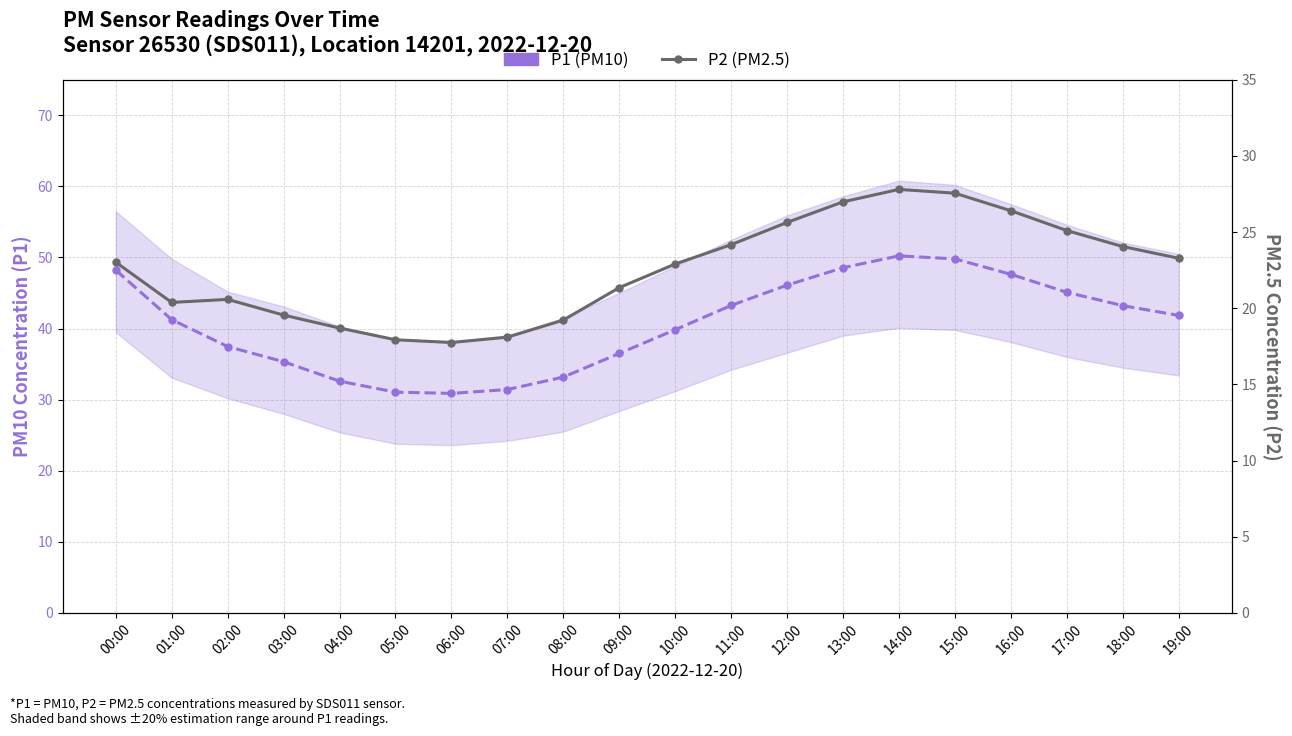

True or false: P2 (PM2.5) and P1 (PM10) intersect in this chart.

False